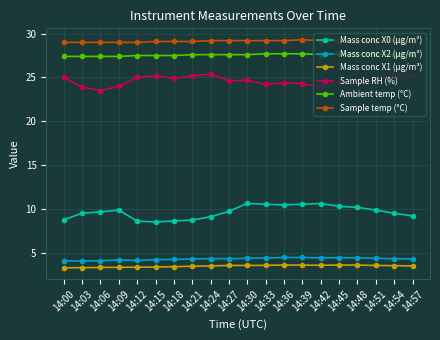

True or false: Mass conc X2 (μg/m³) and Mass conc X0 (μg/m³) intersect in this chart.

False